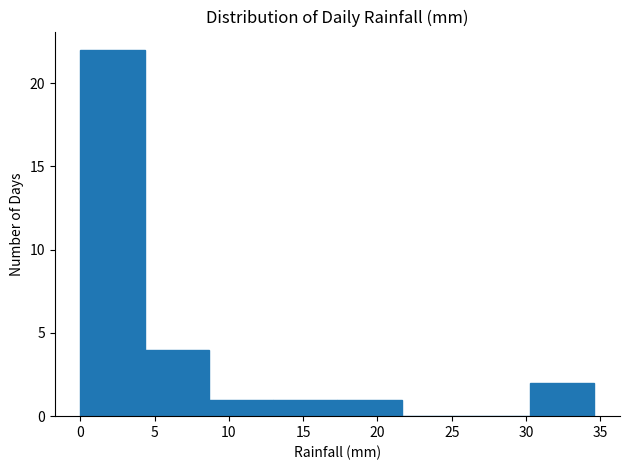

What is the height of the bar covering 8.5 to 13.0 on the x-axis? Neither the bar edges nor the heights are printed on the chart, so give them approximately, as read against the axes.

1